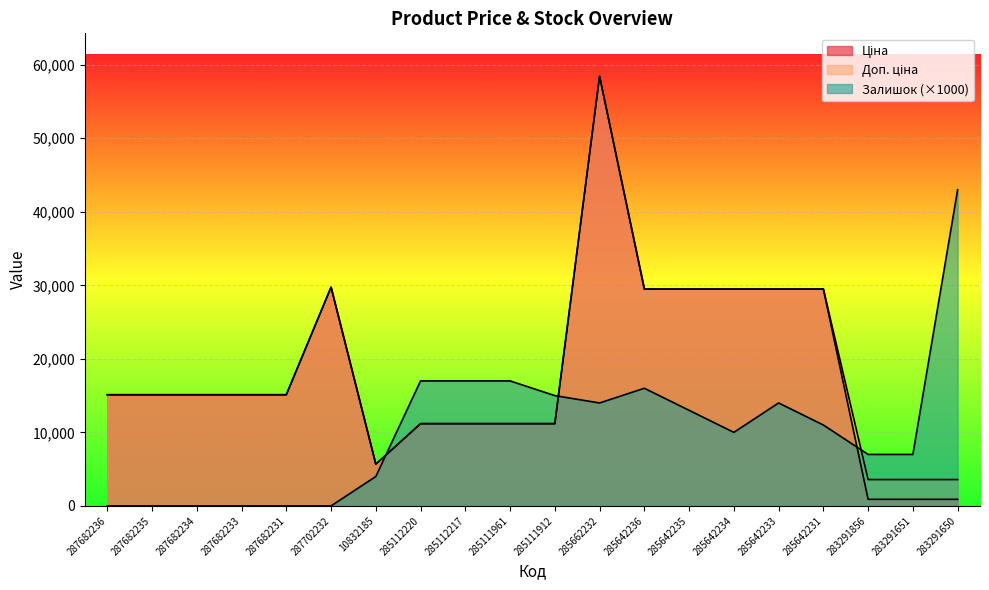

At which label does Залишок reach its peak?

283291650